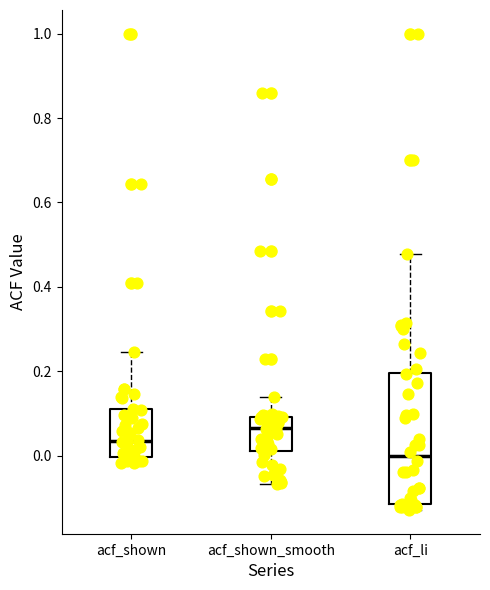

Reading left to right, read every box against the y-axis: the position of its median line, the range the box covers, and the ends of its whiskers. The values are not printed on the chart, so give them approximately, as read against the axis.

acf_shown: median 0.04, box 0.00 to 0.10, whiskers -0.02 to 0.24
acf_shown_smooth: median 0.06, box 0.02 to 0.10, whiskers -0.06 to 0.14
acf_li: median 0.00, box -0.12 to 0.20, whiskers -0.12 (just below the box's lower edge) to 0.48